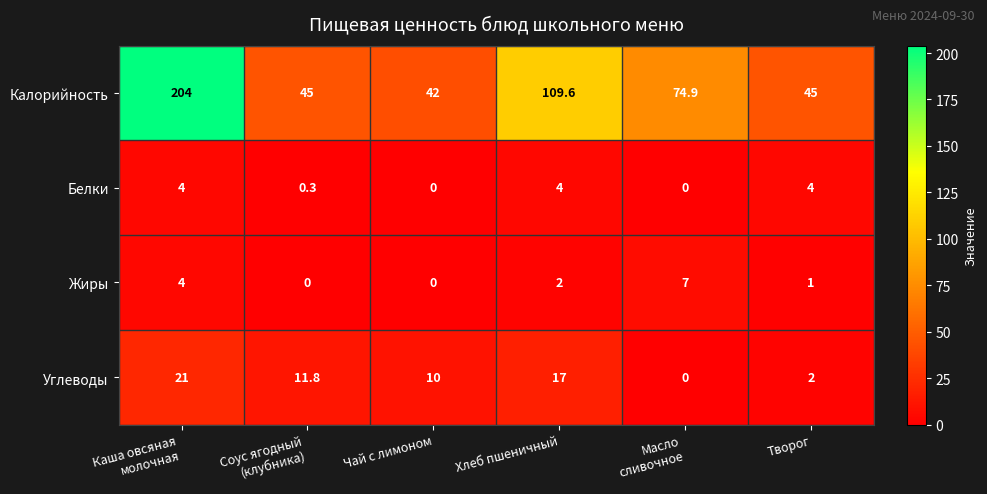

How many values in the Жиры series are below 2?

3